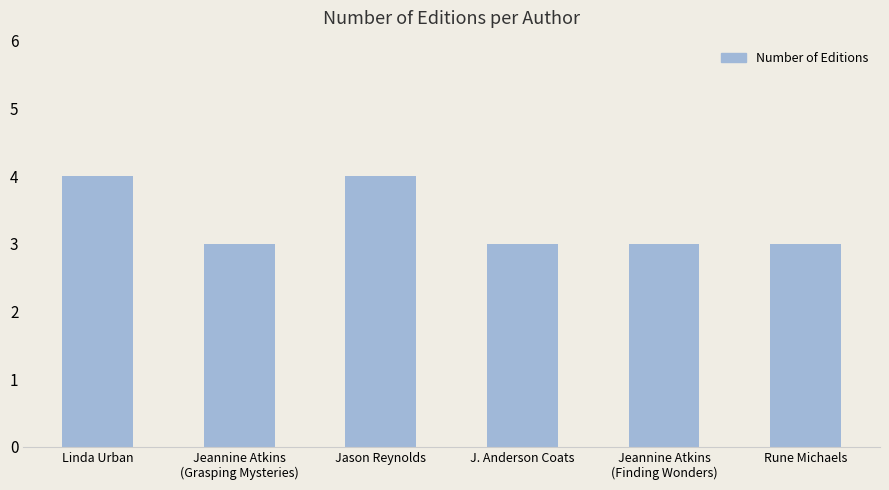

What is the label of the 2nd bar from the right?

Jeannine Atkins
(Finding Wonders)